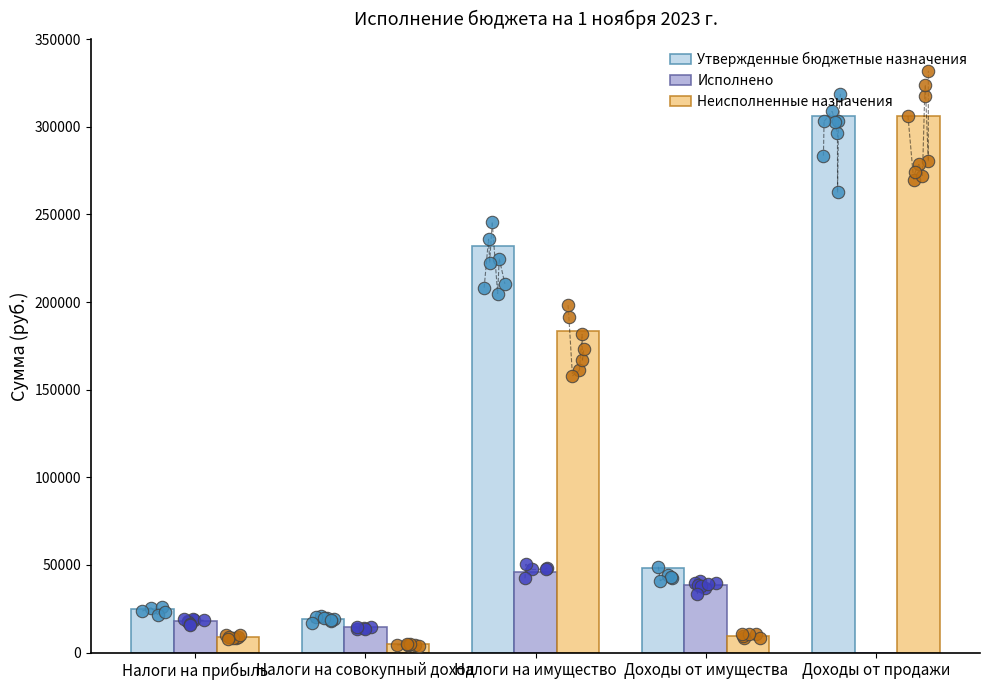

At how many categories does at least one series exceed 186563?

2